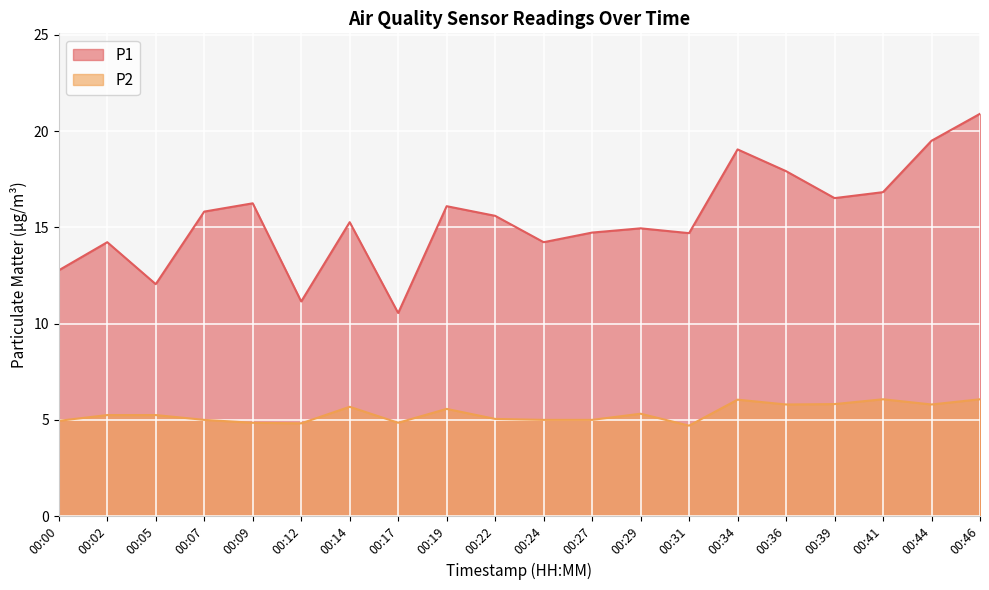

What are all the series names shown in the legend?

P1, P2